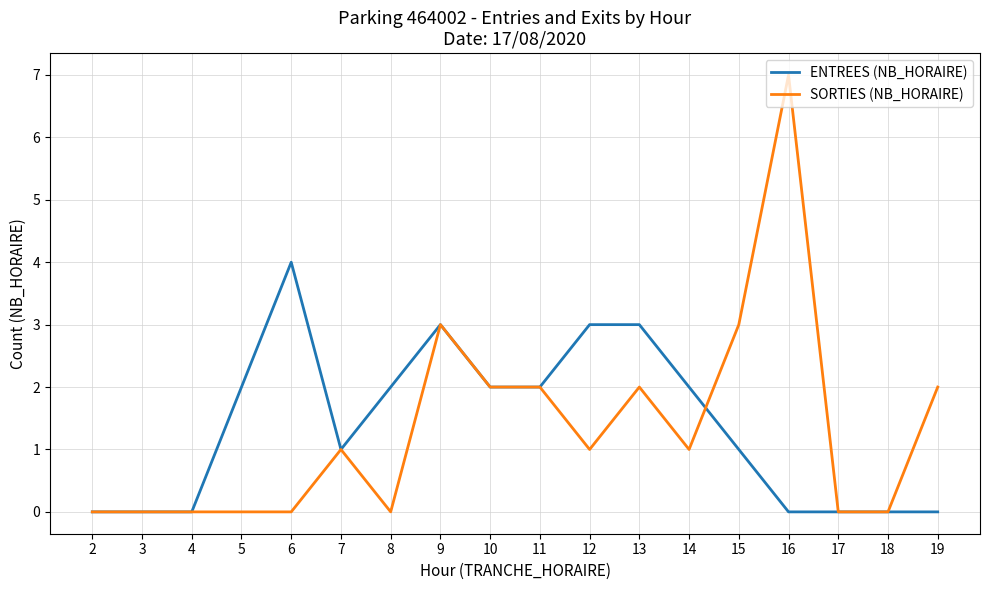

What is the average value of the SORTIES (NB_HORAIRE) series?

1